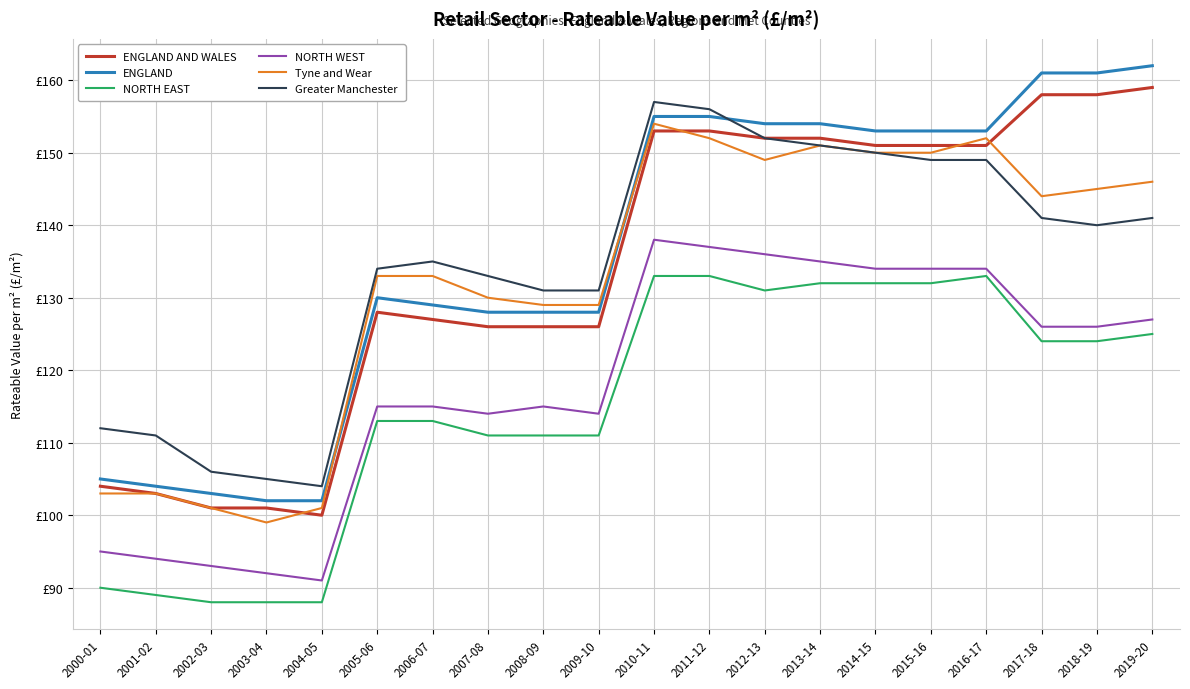

Which category has the lowest value in the NORTH EAST series?

2002-03